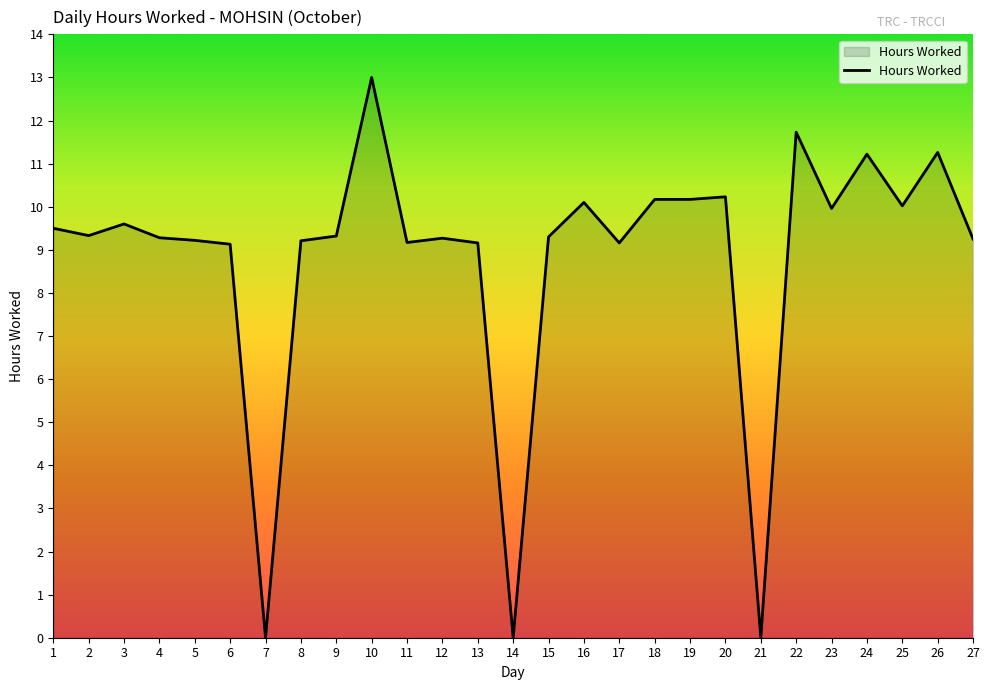

At which label does the data first exceed 9?

1